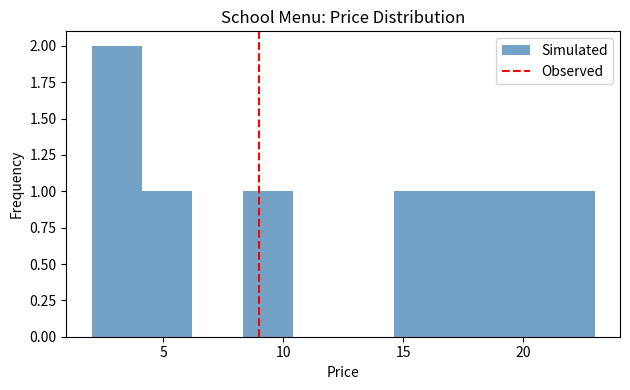

Over which range of the x-axis is the bar tallest?

2.0 to 4.1